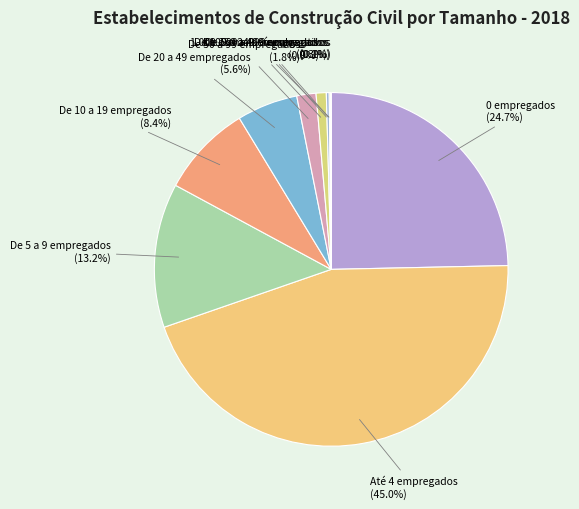

What percentage is NOT represented by De 10 a 19 empregados?

91.6%